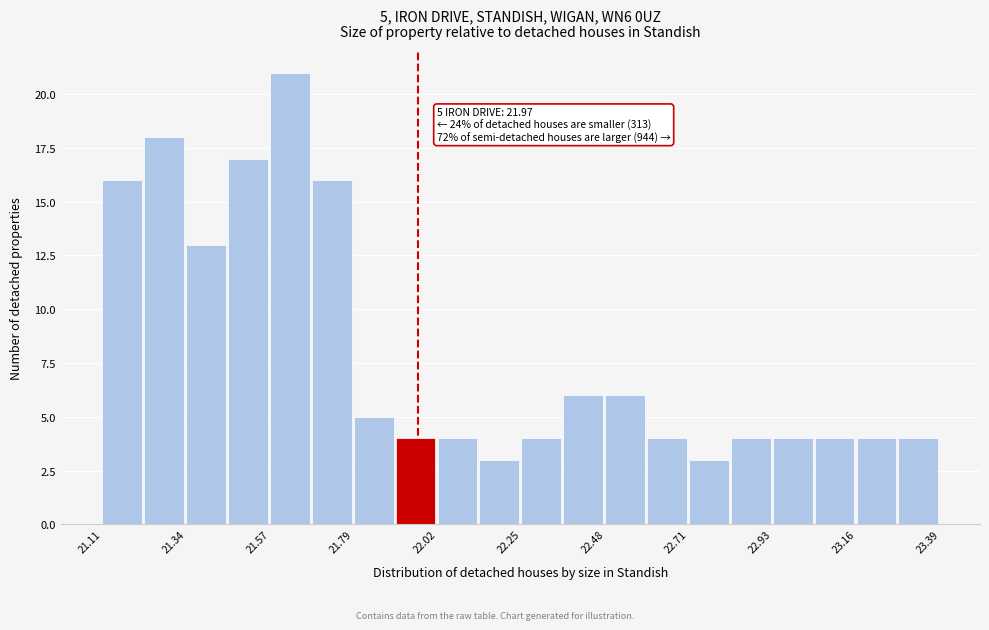

Read against the x-axis, roughly where is the centre of the tallest bar?

21.60